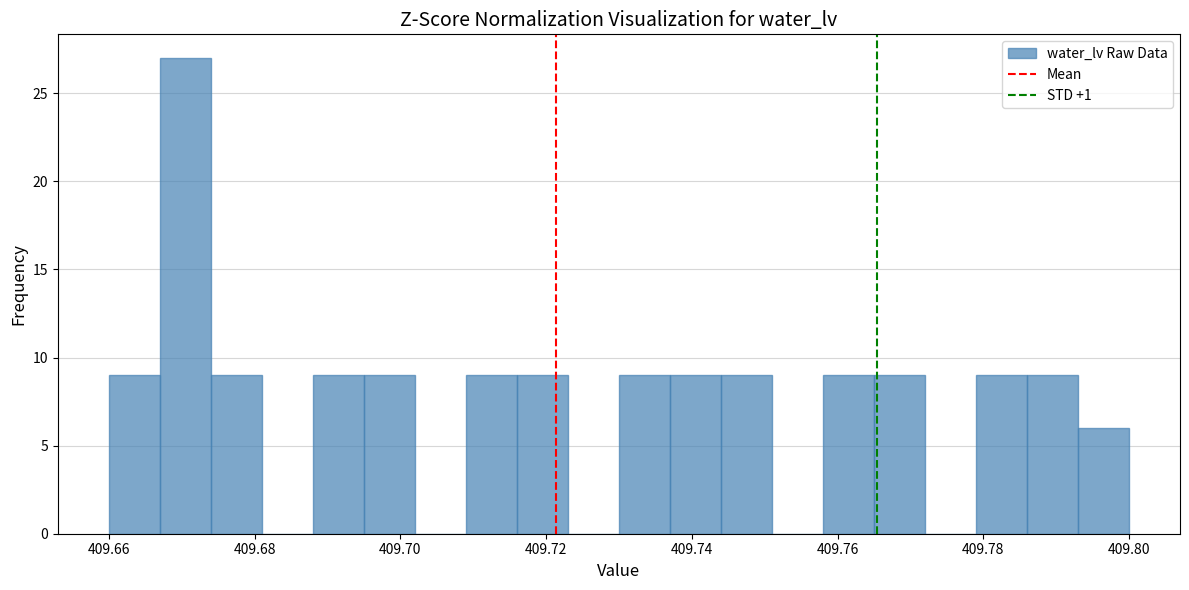

Around what value on the x-axis is the tallest bar? Give the approximate position of its centre, as read against the axis.

409.670